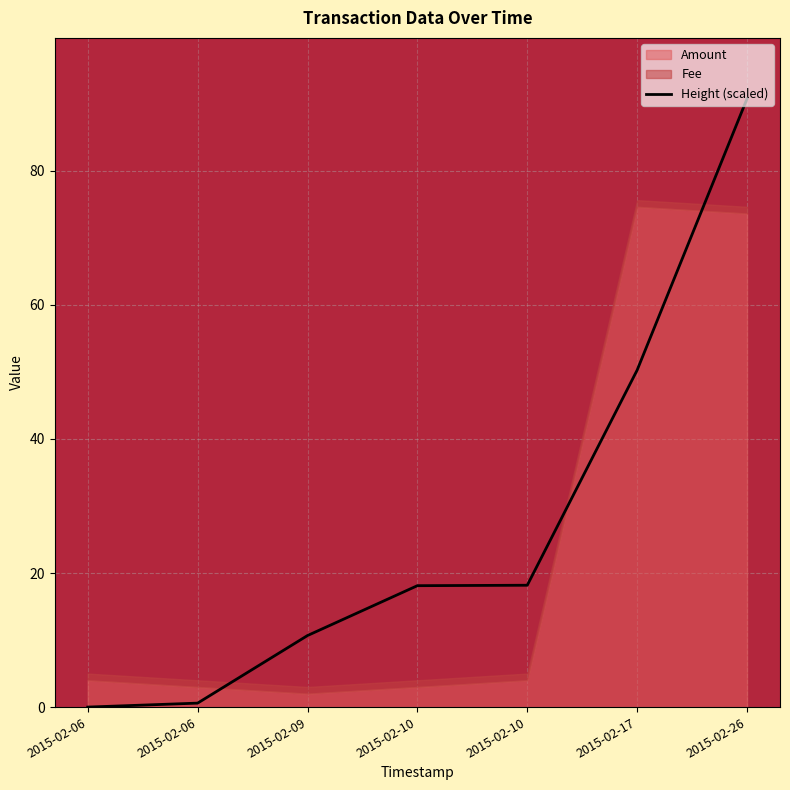

Which has a higher value, 2015-02-17 or 2015-02-06?

2015-02-17